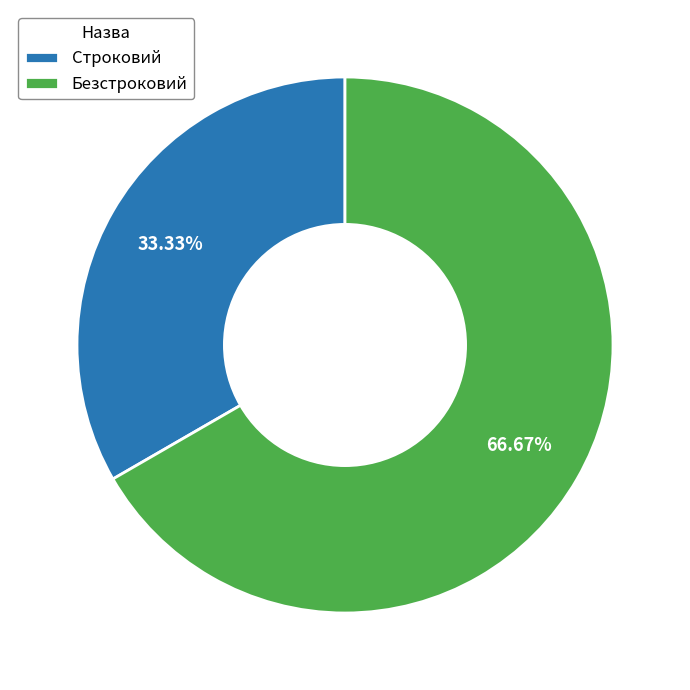

To the nearest percent, what is the combined percentage of Безстроковий and Строковий?

100%